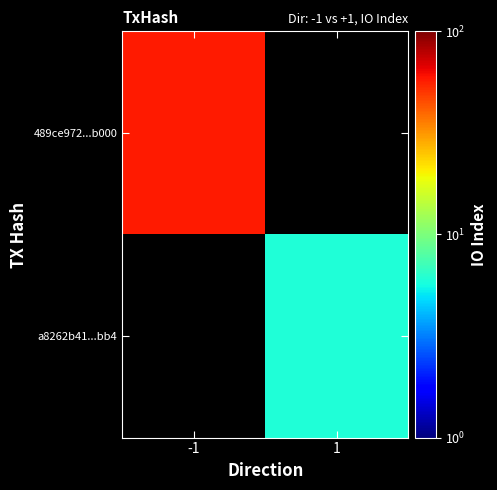

What is the smallest value displayed?

6.0